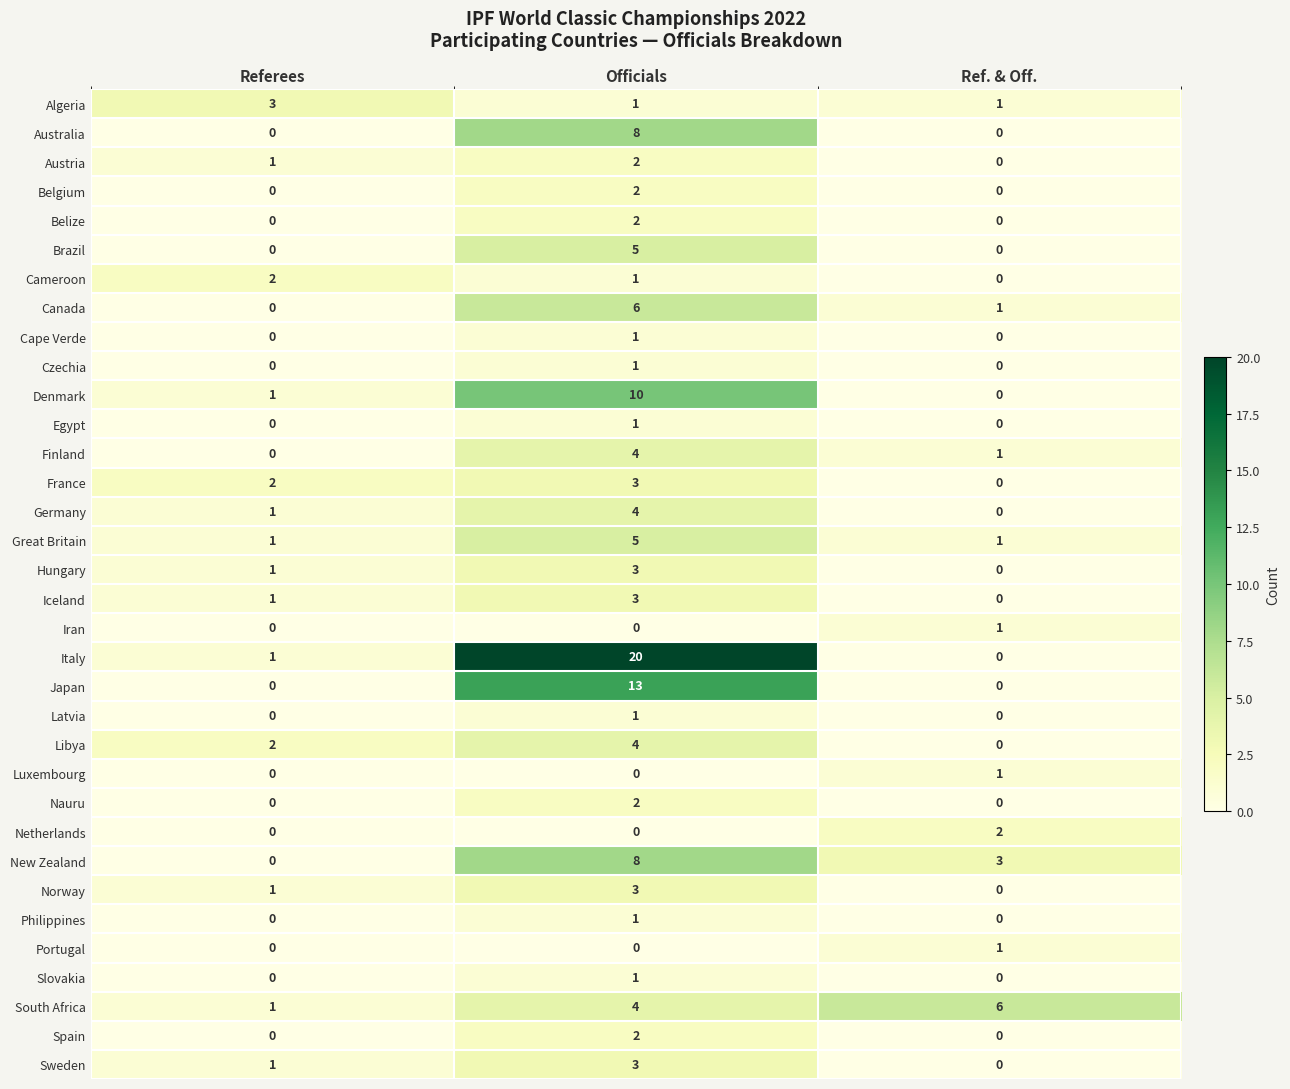

What is the spread (max minus min) of values at Ref. & Off.?

6